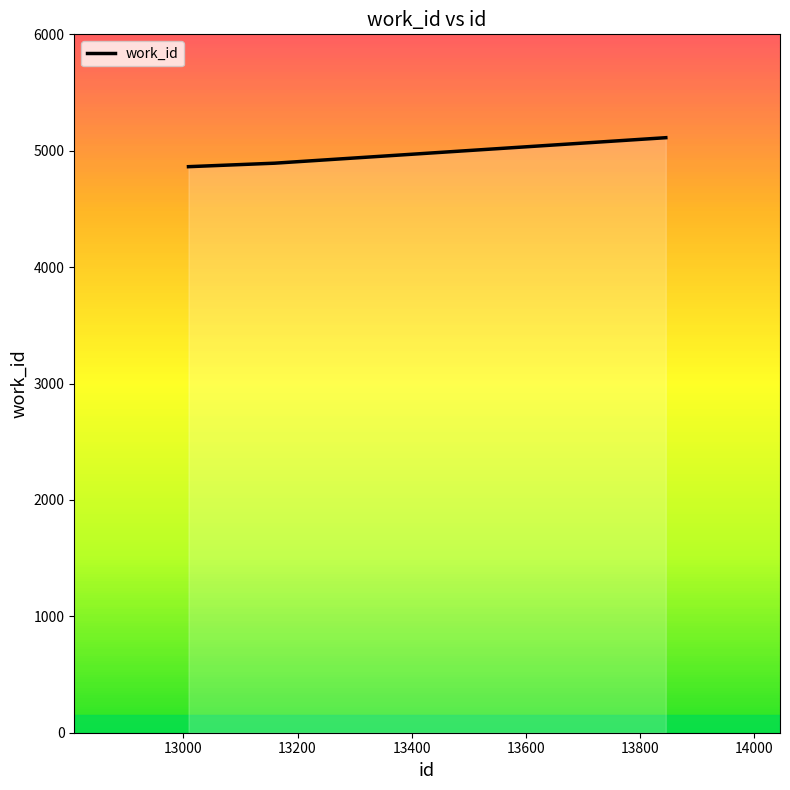

What is the maximum value shown in the chart?

5112